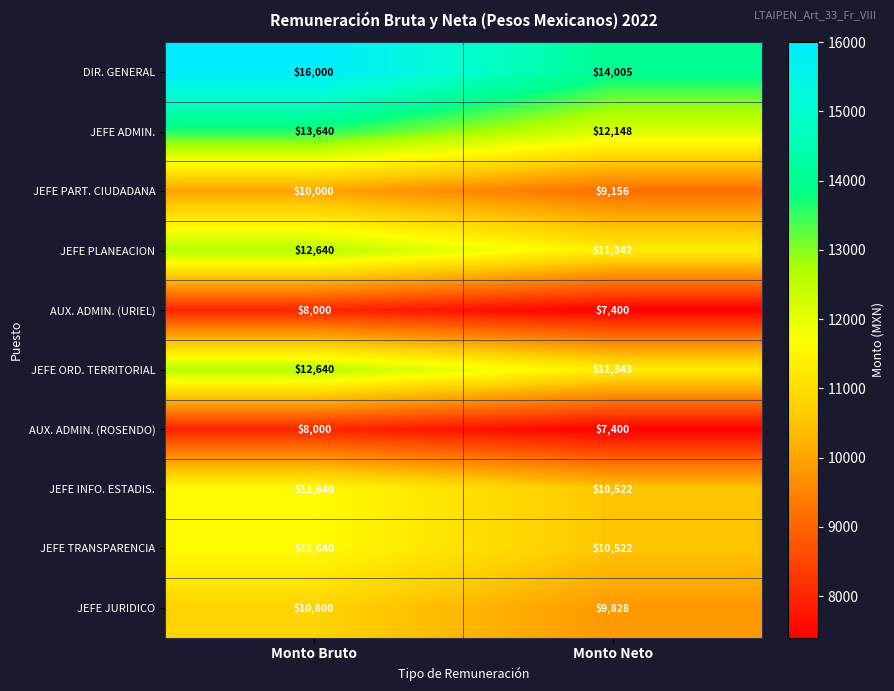

Rank the categories by JEFE INFO. ESTADIS. value from highest to lowest.

Monto Bruto, Monto Neto